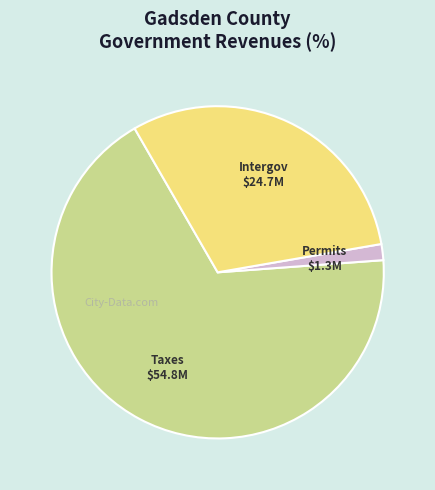

Is there any slice that represents more than half of the pie?

Yes